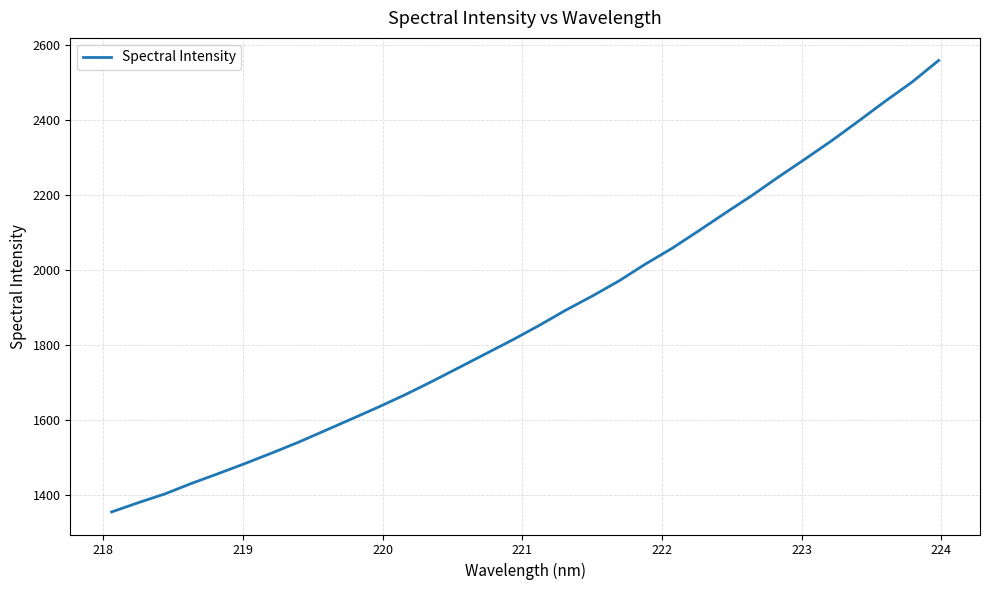

What is the maximum value shown in the chart?

2559.7